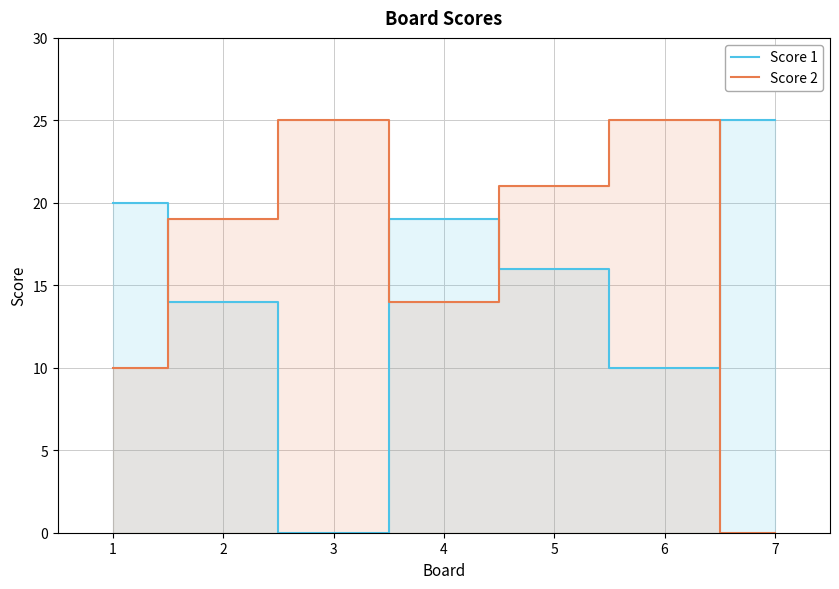

What is the difference between the maximum and minimum values in the Score 1 series?

25